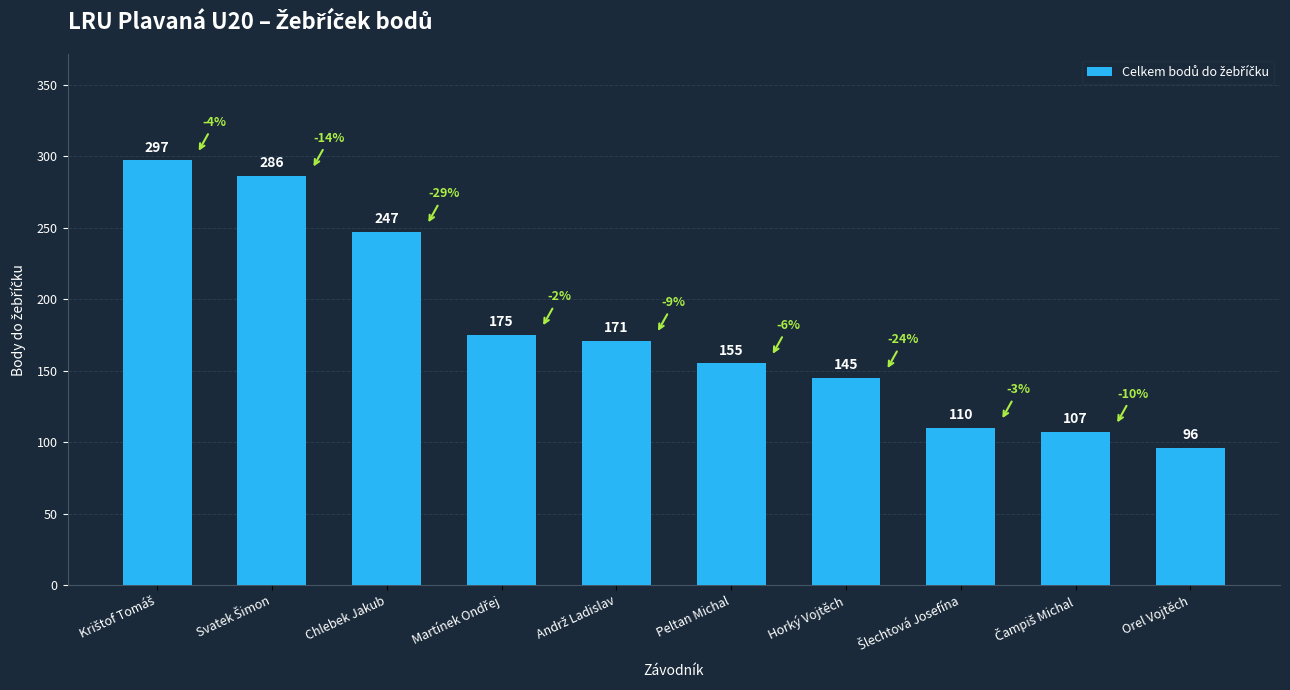

The chart shows a value of 234 at Peltan Michal. True or false?

False